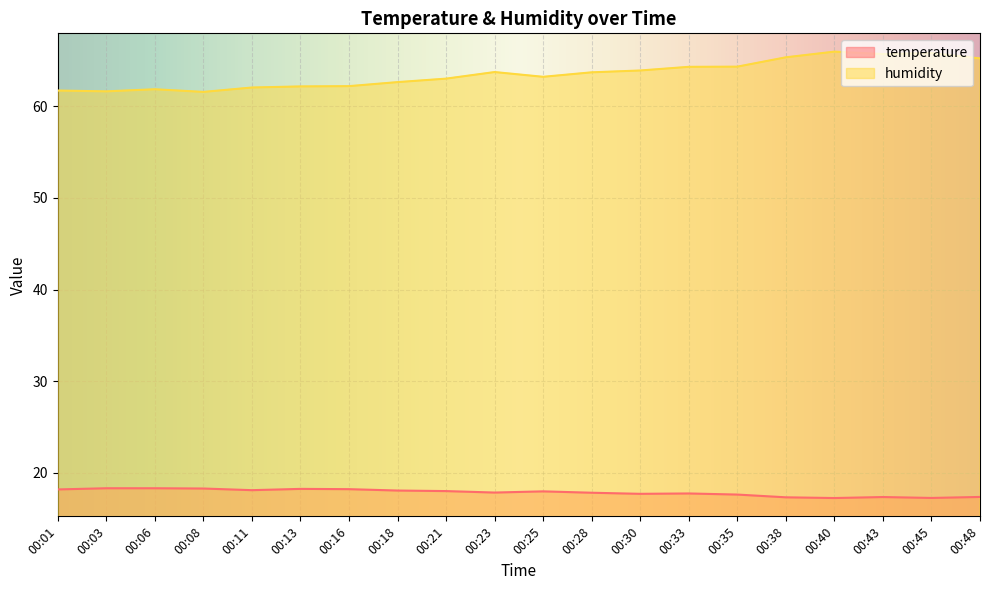

What is the minimum value for humidity?

61.6